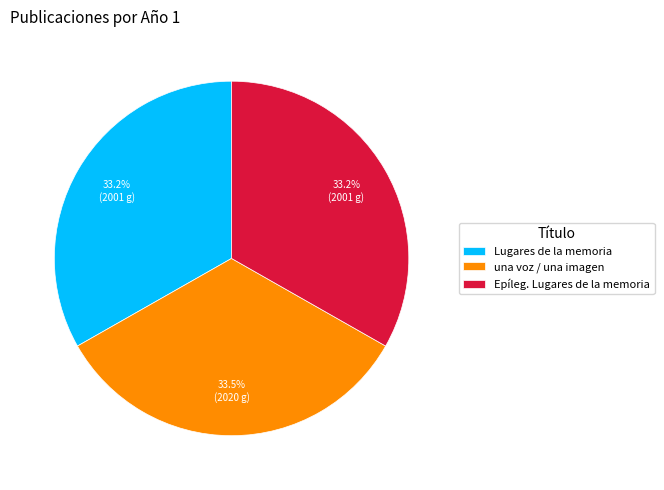

Combined, what portion of the pie is una voz / una imagen and Epíleg. Lugares de la memoria?

66.8%